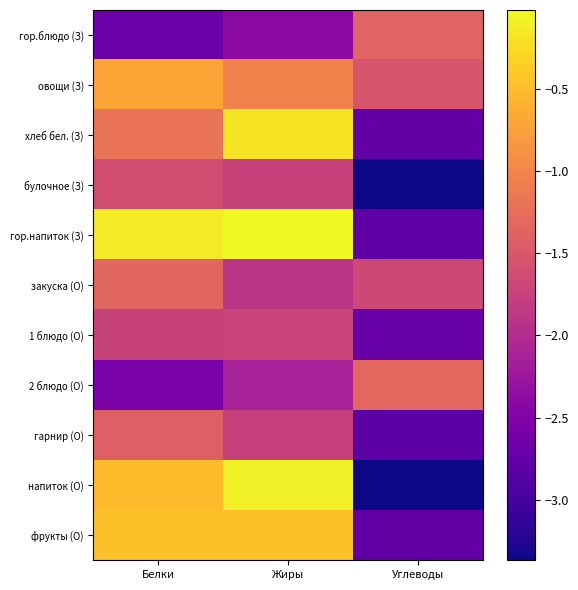

Reading left to right, what are all the values shown in this chart?

гор.блюдо (З): Белки=-2.7	Жиры=-2.4	Углеводы=-1.4
овощи (З): Белки=-0.7	Жиры=-1.0	Углеводы=-1.5
хлеб бел. (З): Белки=-1.2	Жиры=-0.2	Углеводы=-2.8
булочное (З): Белки=-1.6	Жиры=-1.7	Углеводы=-3.4
гор.напиток (З): Белки=-0.1	Жиры=-0.0	Углеводы=-2.8
закуска (О): Белки=-1.3	Жиры=-1.9	Углеводы=-1.7
1 блюдо (О): Белки=-1.7	Жиры=-1.7	Углеводы=-2.7
2 блюдо (О): Белки=-2.6	Жиры=-2.1	Углеводы=-1.3
гарнир (О): Белки=-1.4	Жиры=-1.8	Углеводы=-2.8
напиток (О): Белки=-0.5	Жиры=-0.1	Углеводы=-3.4
фрукты (О): Белки=-0.5	Жиры=-0.5	Углеводы=-2.8